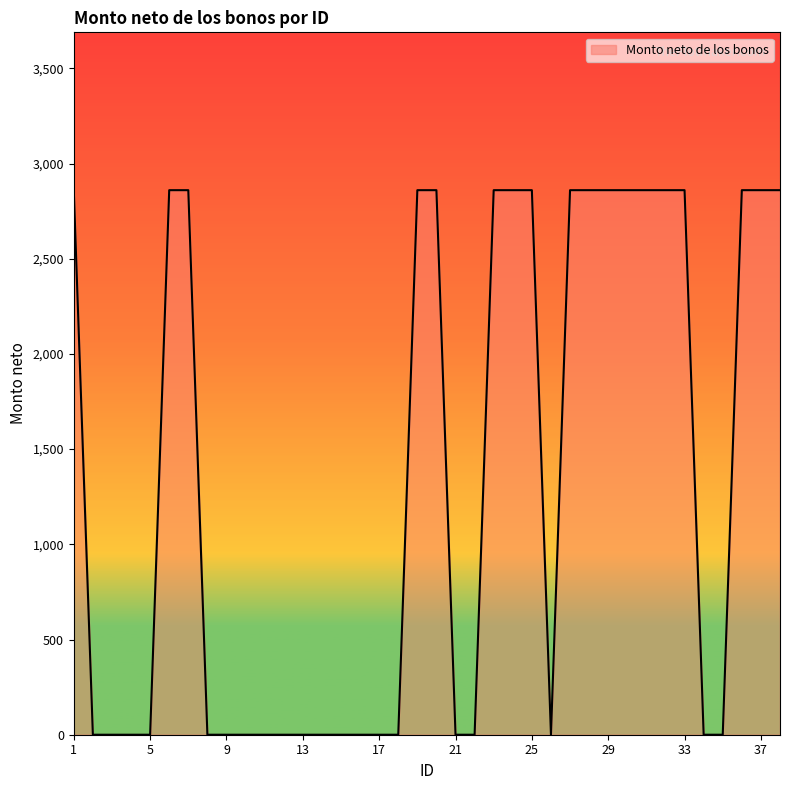

What is the sum of the values at 9 and 37?

2860